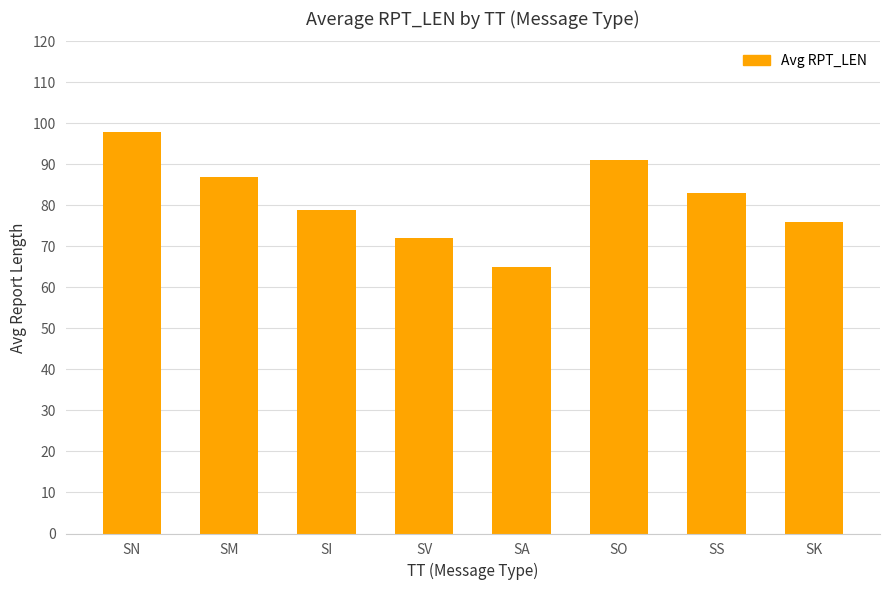

Count the number of data series in this chart.

1